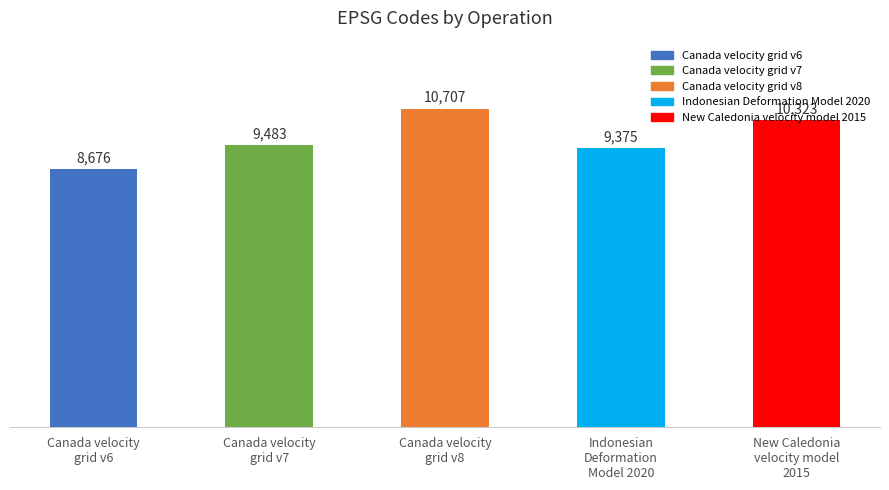

Count the number of categories in the chart.

5